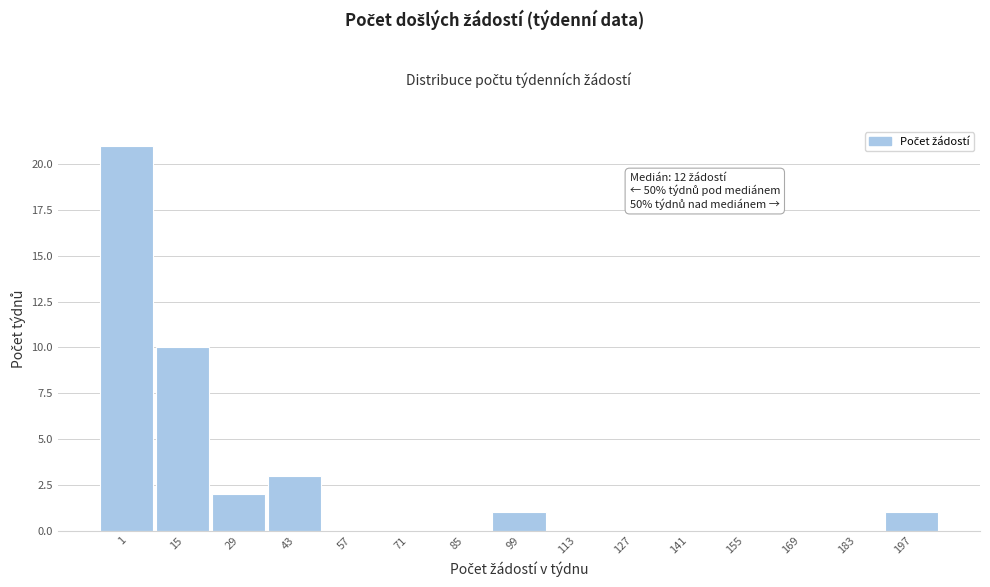

Reading left to right, transcribe all the data shown in this chart.

1=21	15=10	29=2	43=3	57=0	71=0	85=0	99=1	113=0	127=0	141=0	155=0	169=0	183=0	197=1